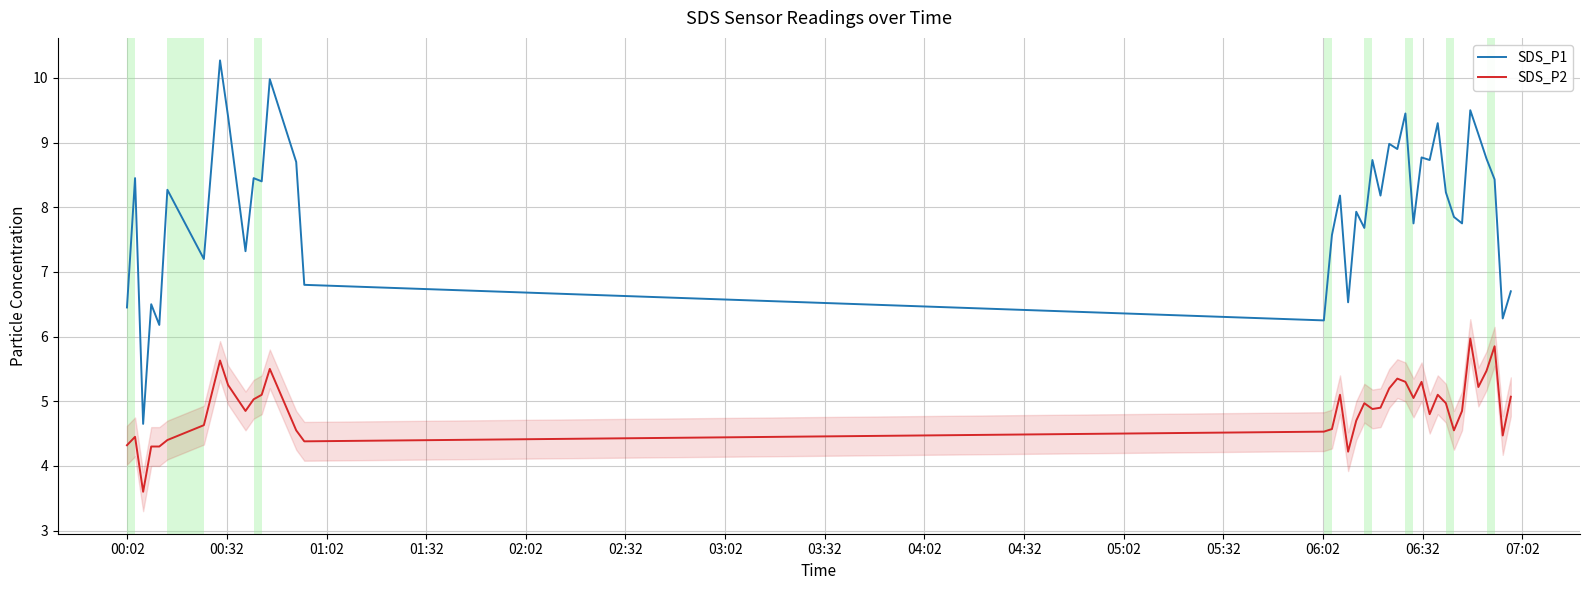

Which series has the largest total across all categories?

SDS_P1